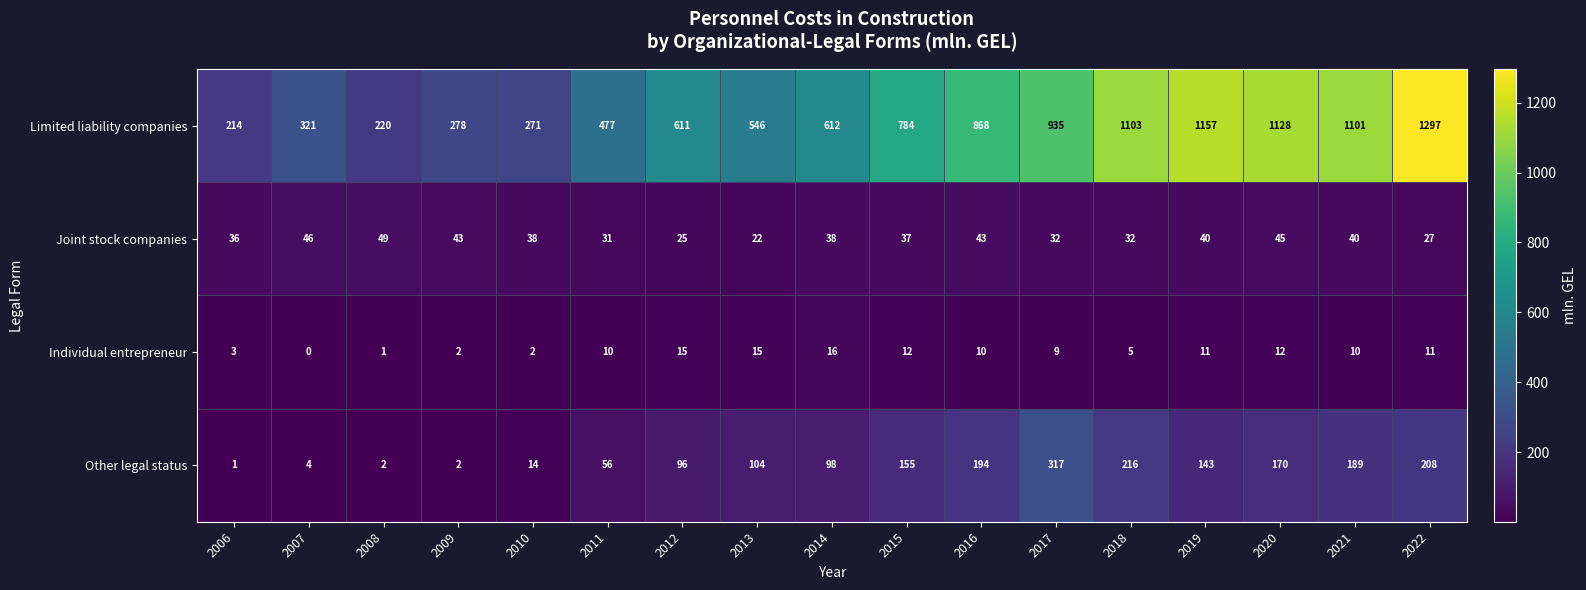

What is the average value of the Limited liability companies series?

701